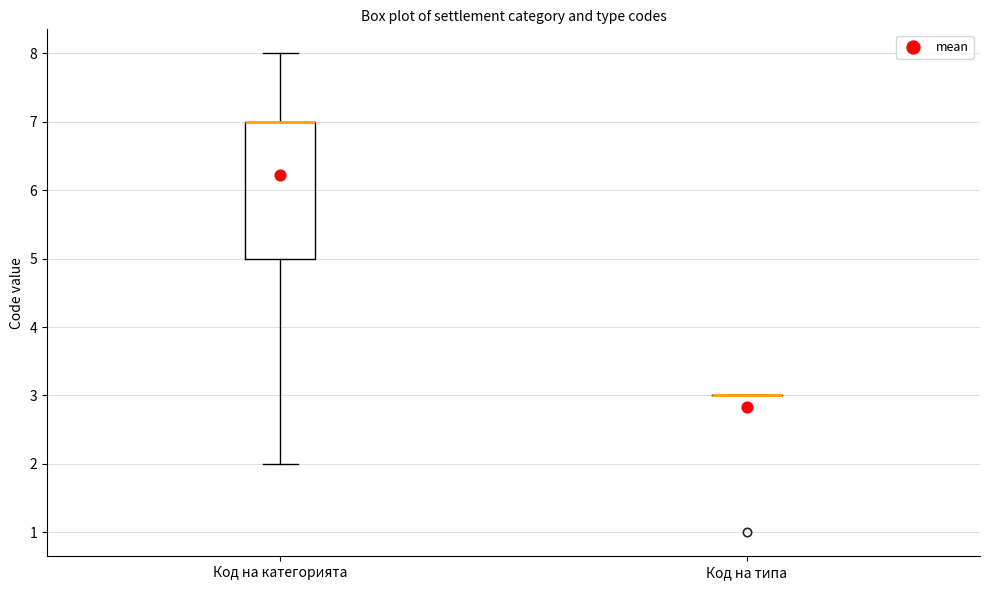

Reading left to right, read every box against the y-axis: the position of its median line, the range the box covers, and the ends of its whiskers. The values are not printed on the chart, so give them approximately, as read against the axis.

Код на категорията: median 7 (drawn on the box's upper edge), box 5 to 7, whiskers 2 to 8
Код на типа: box collapsed to a line at 3, whiskers 3 to 3